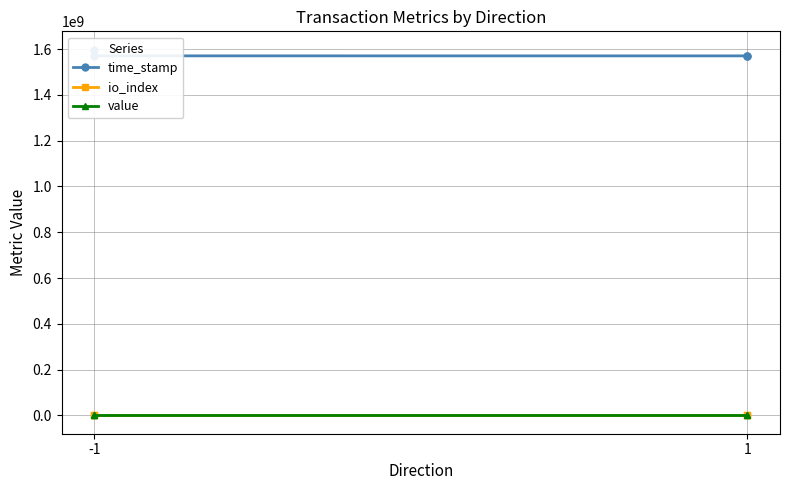

What are all the series names shown in the legend?

time_stamp, io_index, value